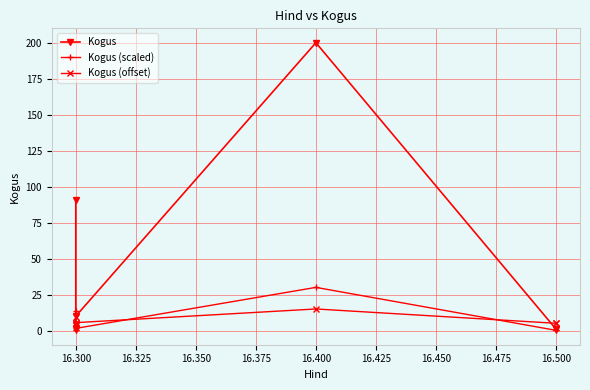

Where is the first local minimum for Kogus (scaled)?

16.300